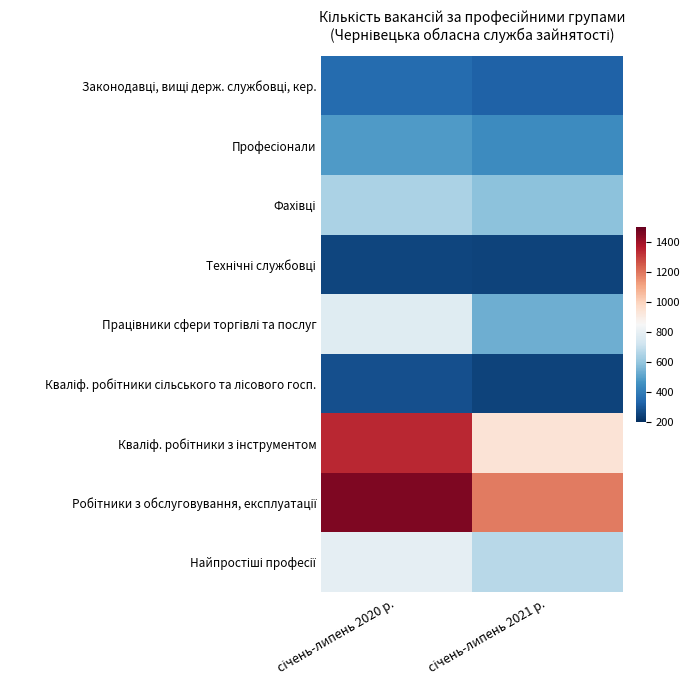

How many data points does each series have?

2